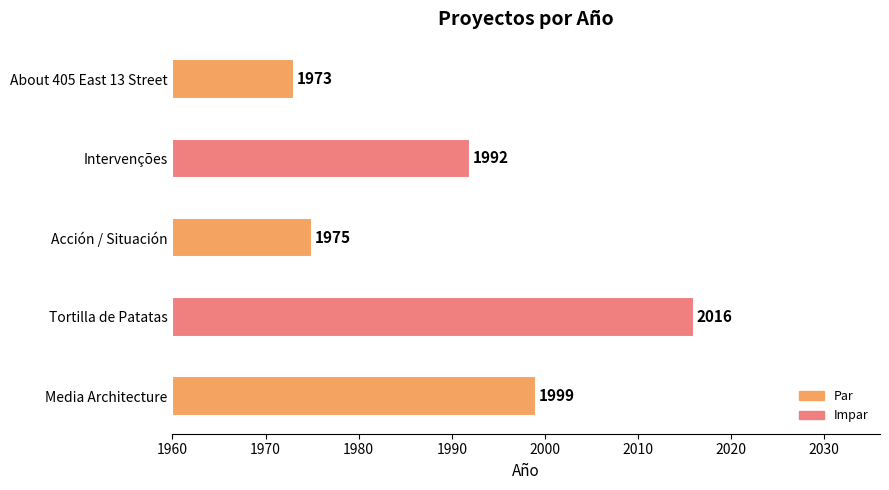

How many bars are there in total?

5